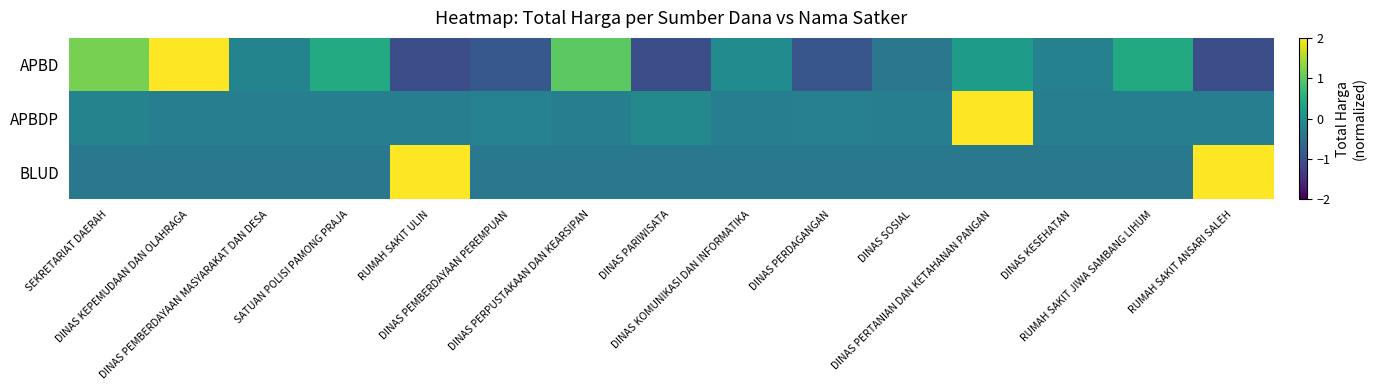

At how many categories does at least one series exceed 2?

4